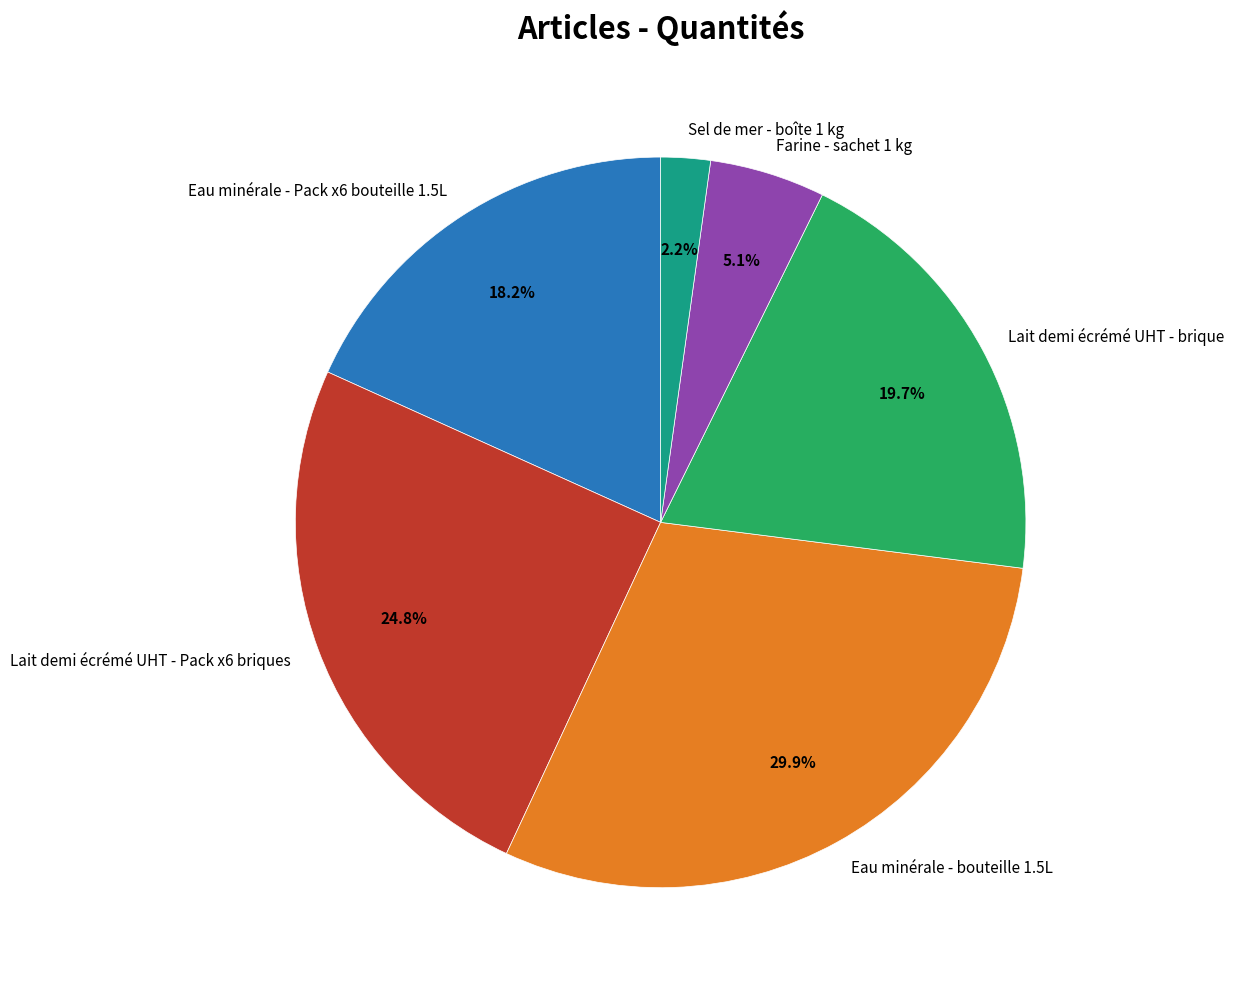

To the nearest percent, what percentage of the pie is Lait demi écrémé UHT - Pack x6 briques?

25%